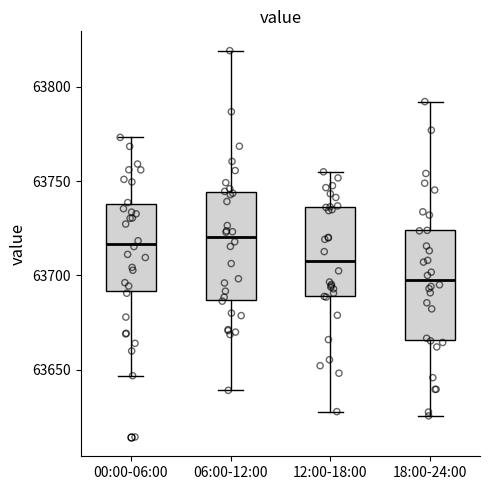

Where does the median line of the box for 18:00-24:00 sit on the y-axis? The values are not printed on the chart, so give them approximately, as read against the axis.

63700